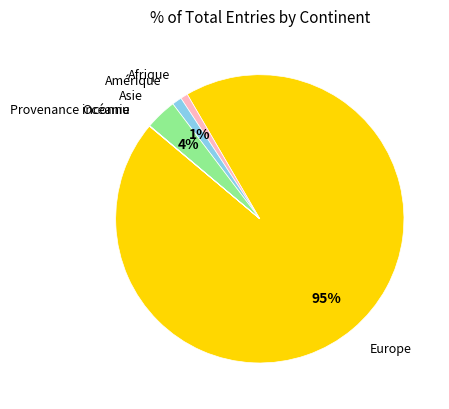

Is there a majority slice in this chart?

Yes